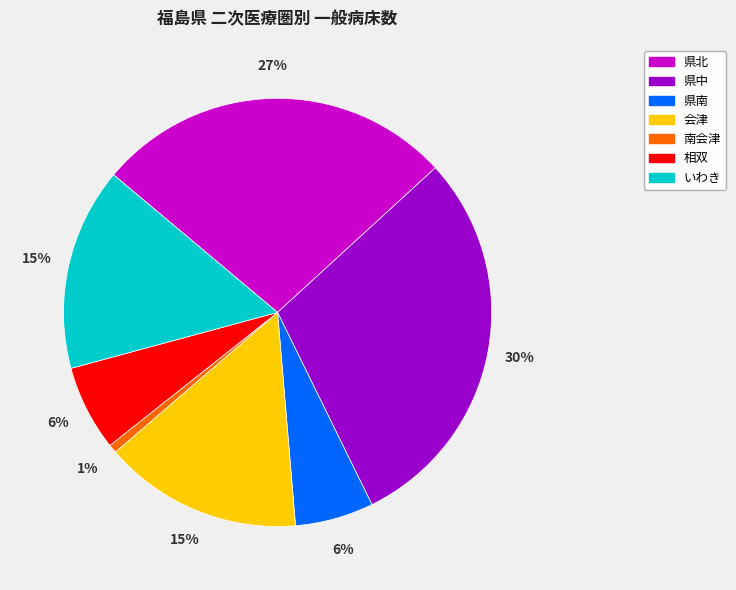

Is it true that 県南 is 6% of the pie?

True